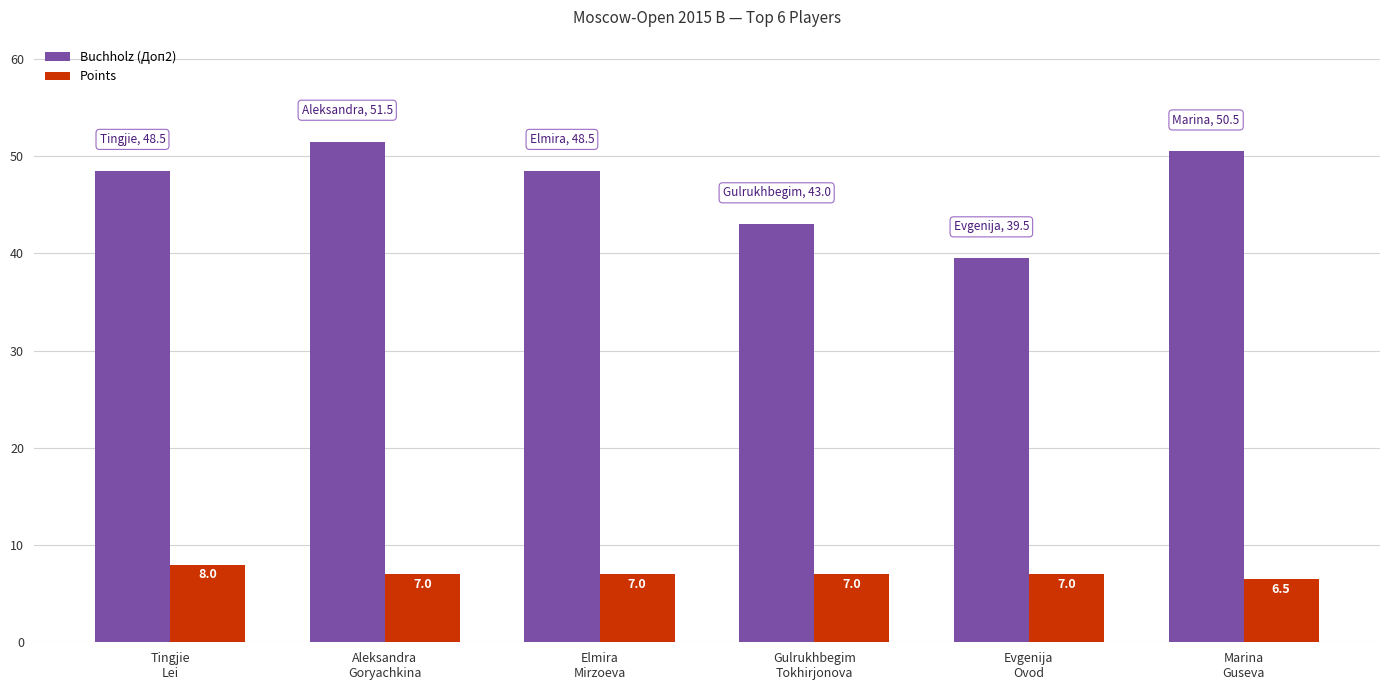

What is the total value across all series at Evgenija
Ovod?

46.5